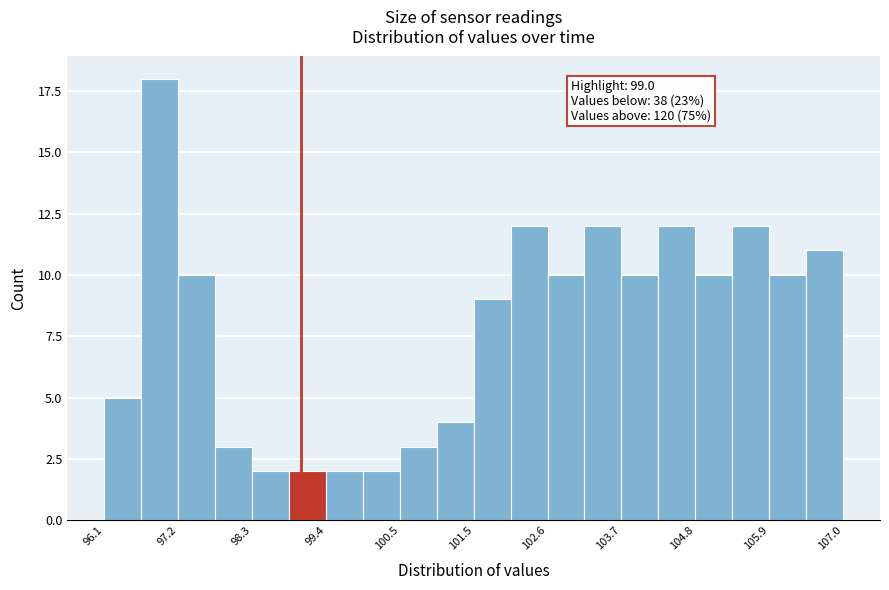

Read against the x-axis, roughly where is the centre of the tallest bar?

97.0